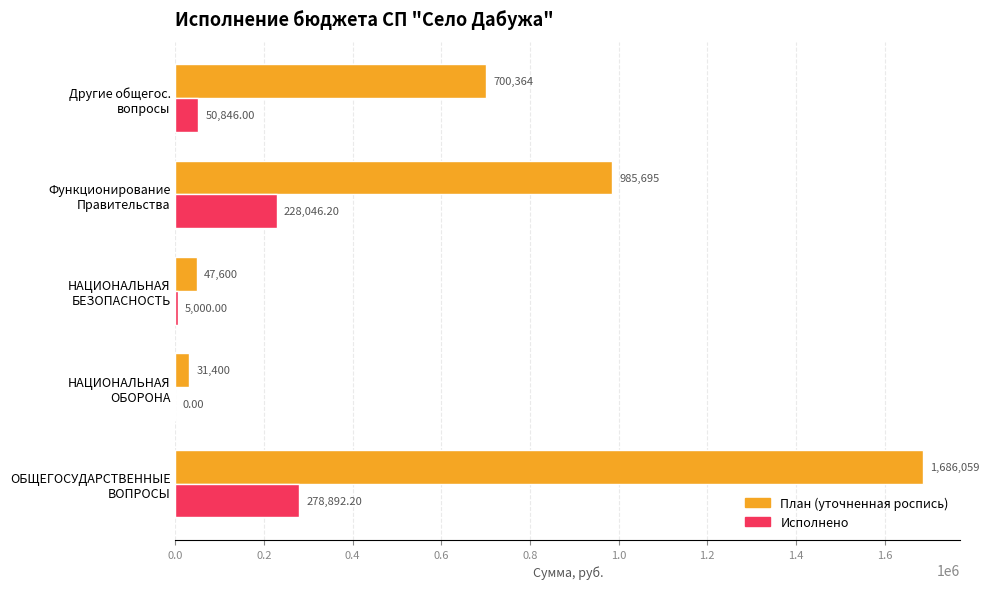

What is the greatest value displayed?

1686059.0